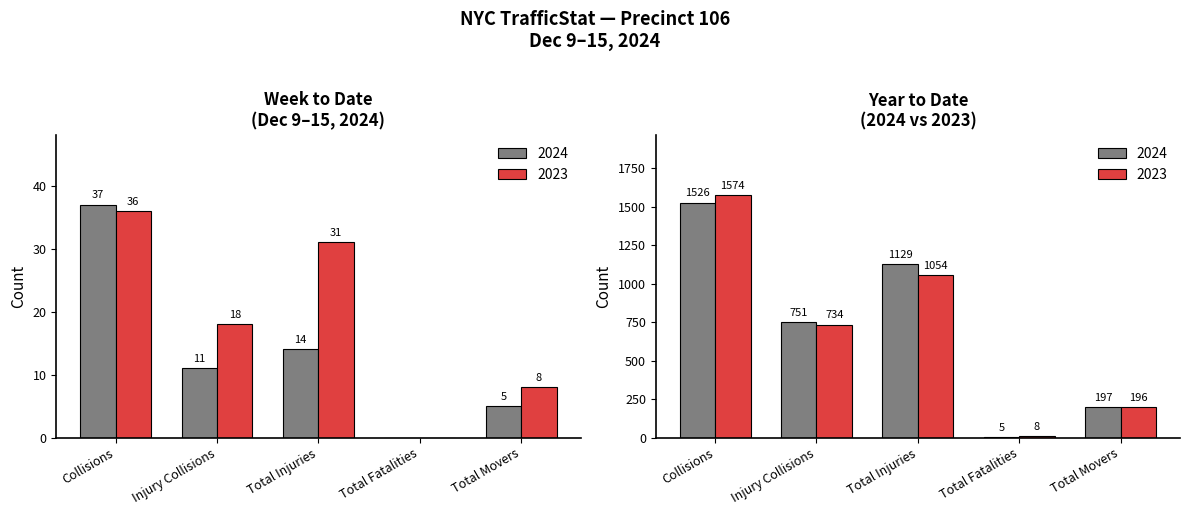

Which category has the lowest value in the 2023 WTD series?

Total Fatalities